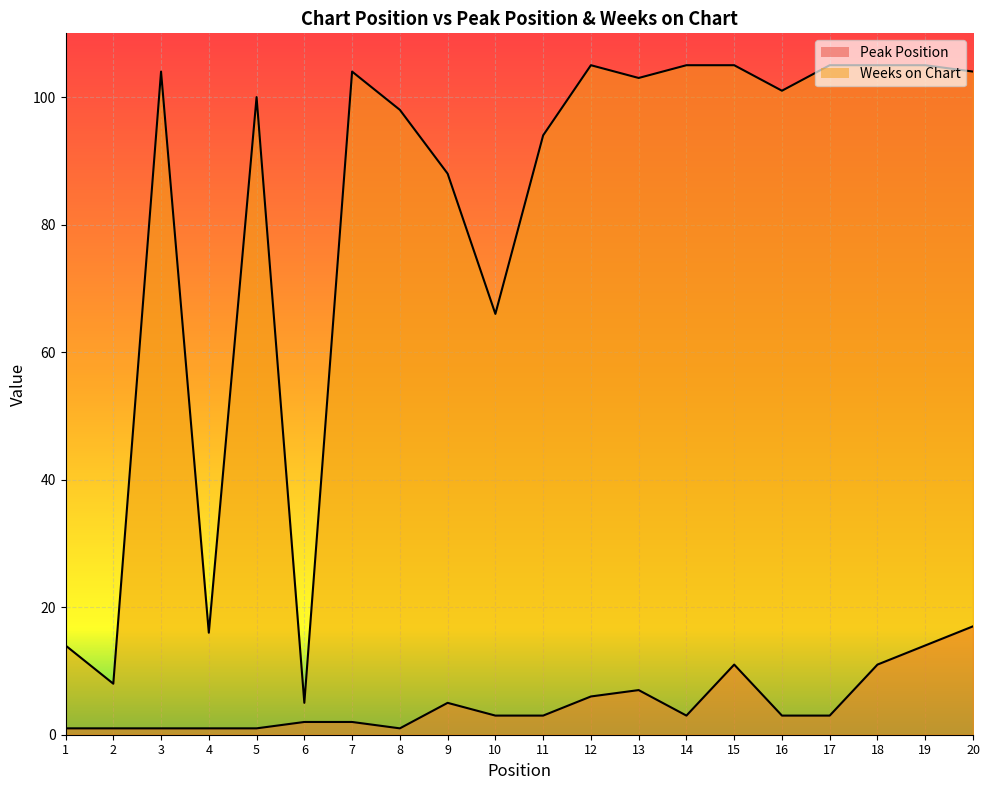

What is the value of the Peak Position point at the 12th from the left?

6